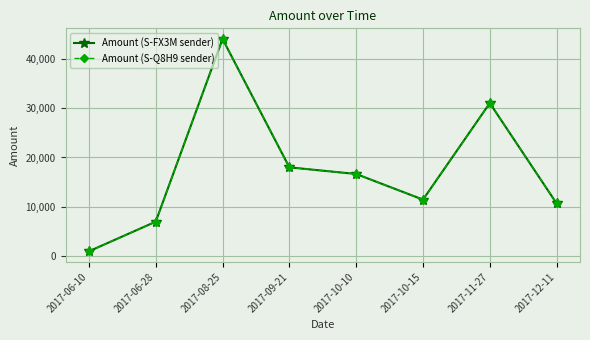

Which category has the highest value across all series?

2017-08-25